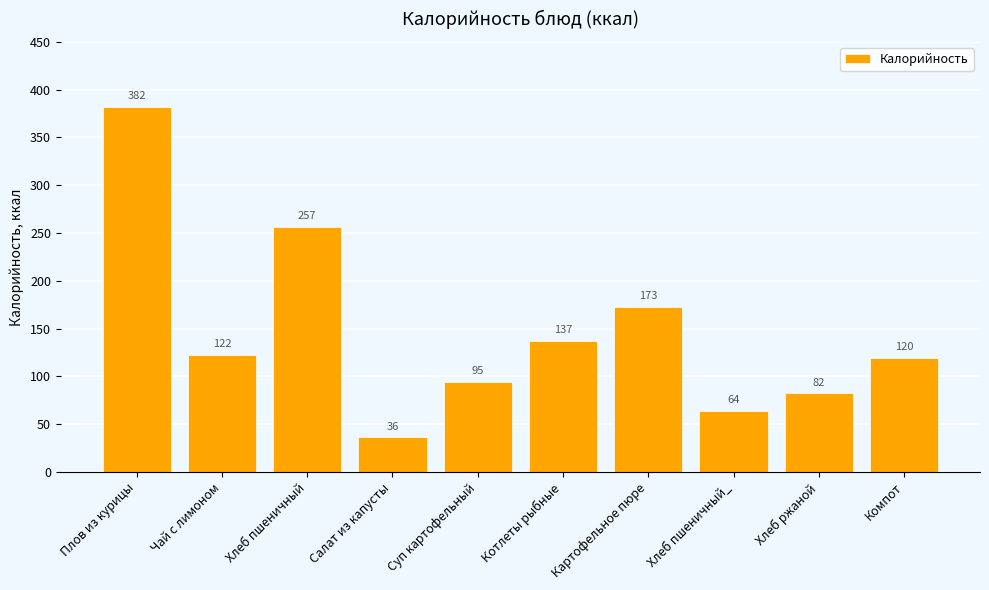

True or false: the data shows 94.6 at Суп картофельный.

True